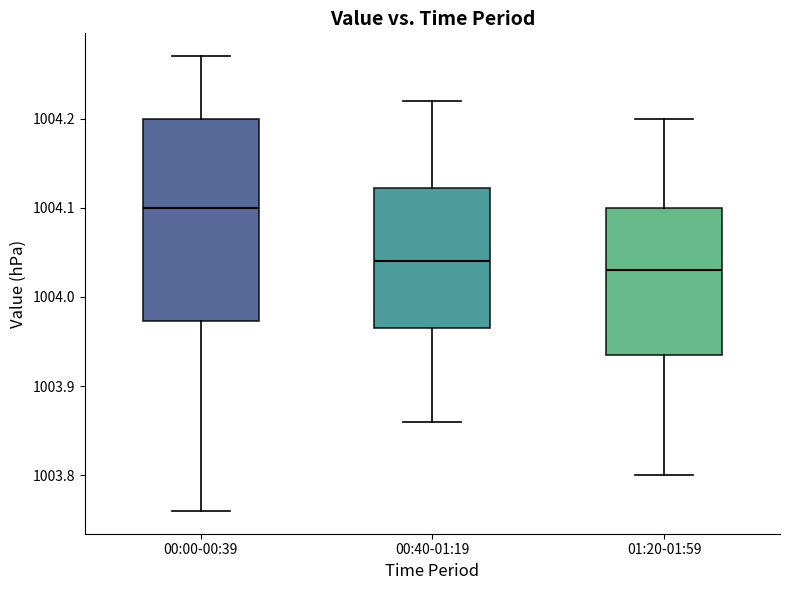

Which box is the tallest, from its lower edge to its upper edge?

00:00-00:39